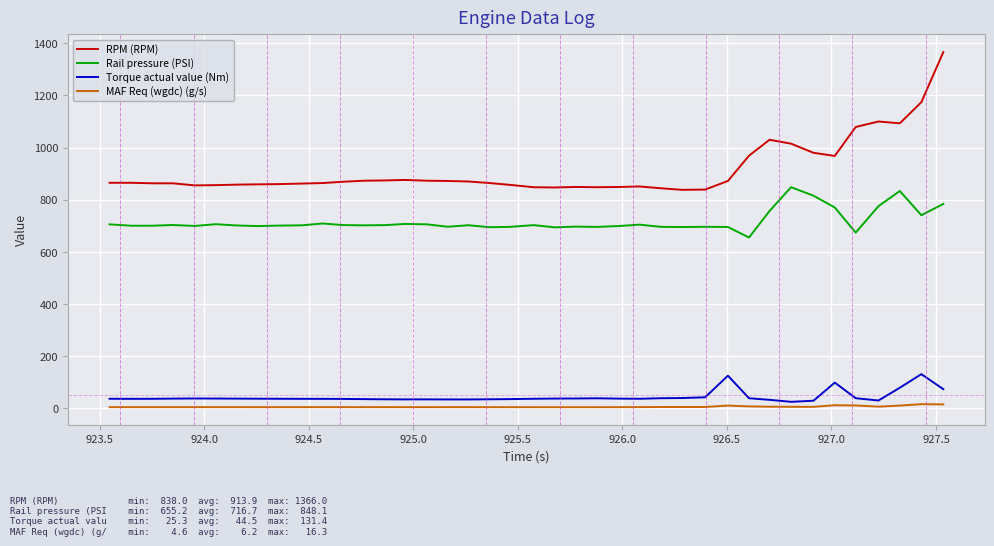

List the series in order of their peak value, lowest first.

MAF Req (wgdc) (g/s), Torque actual value (Nm), Rail pressure (PSI), RPM (RPM)